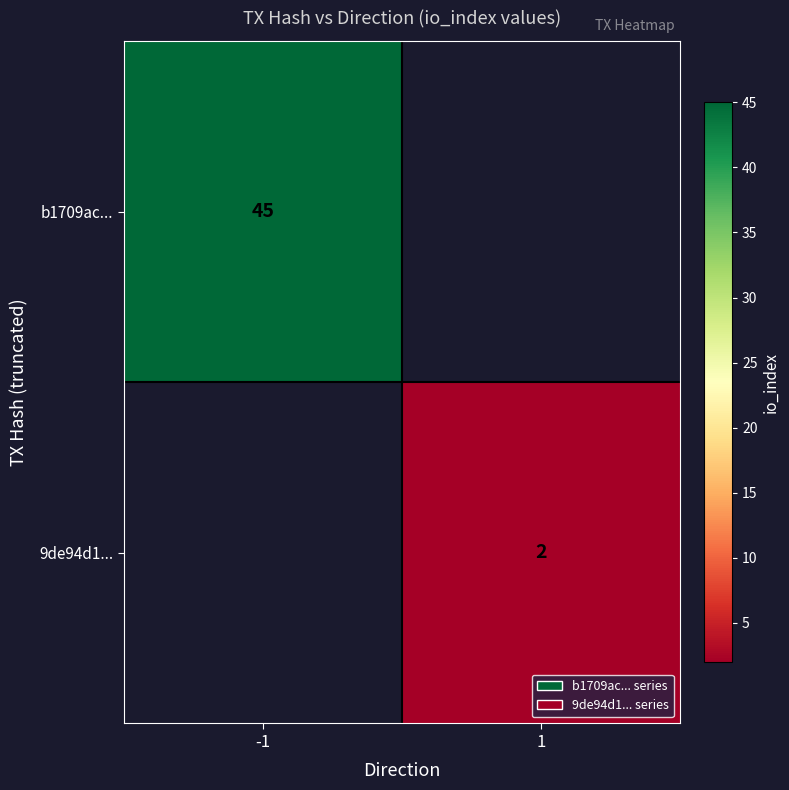

The value of 9de94d1... at 1 is 2. True or false?

True